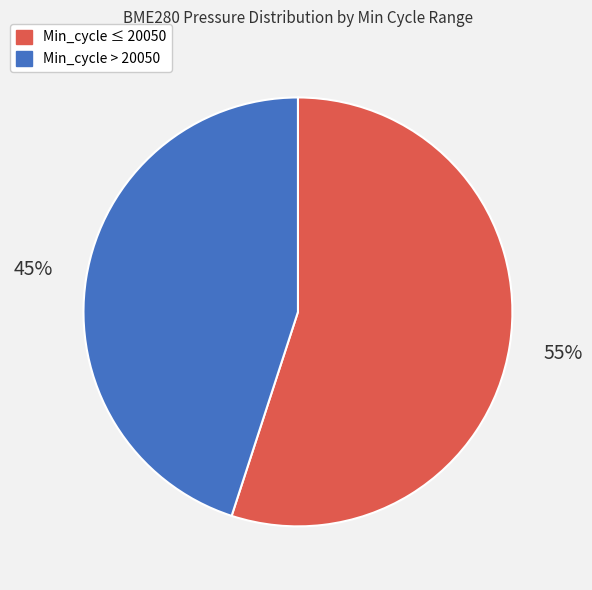

Is there a majority slice in this chart?

Yes